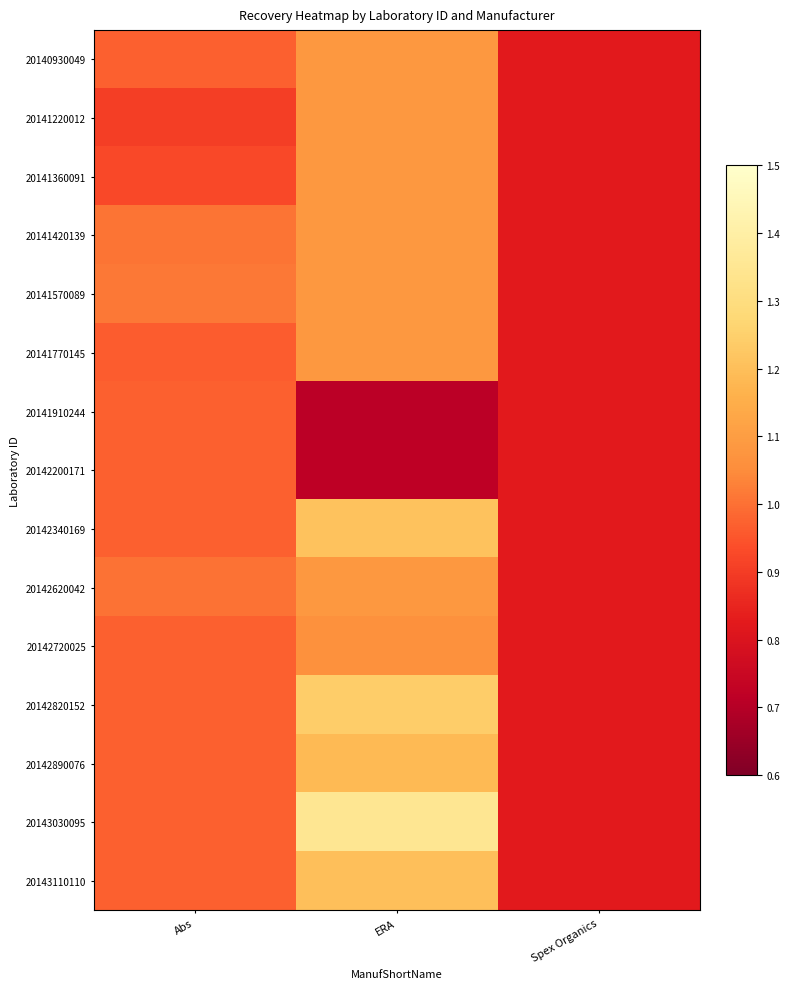

What is the total value across all series at ERA?

16.3